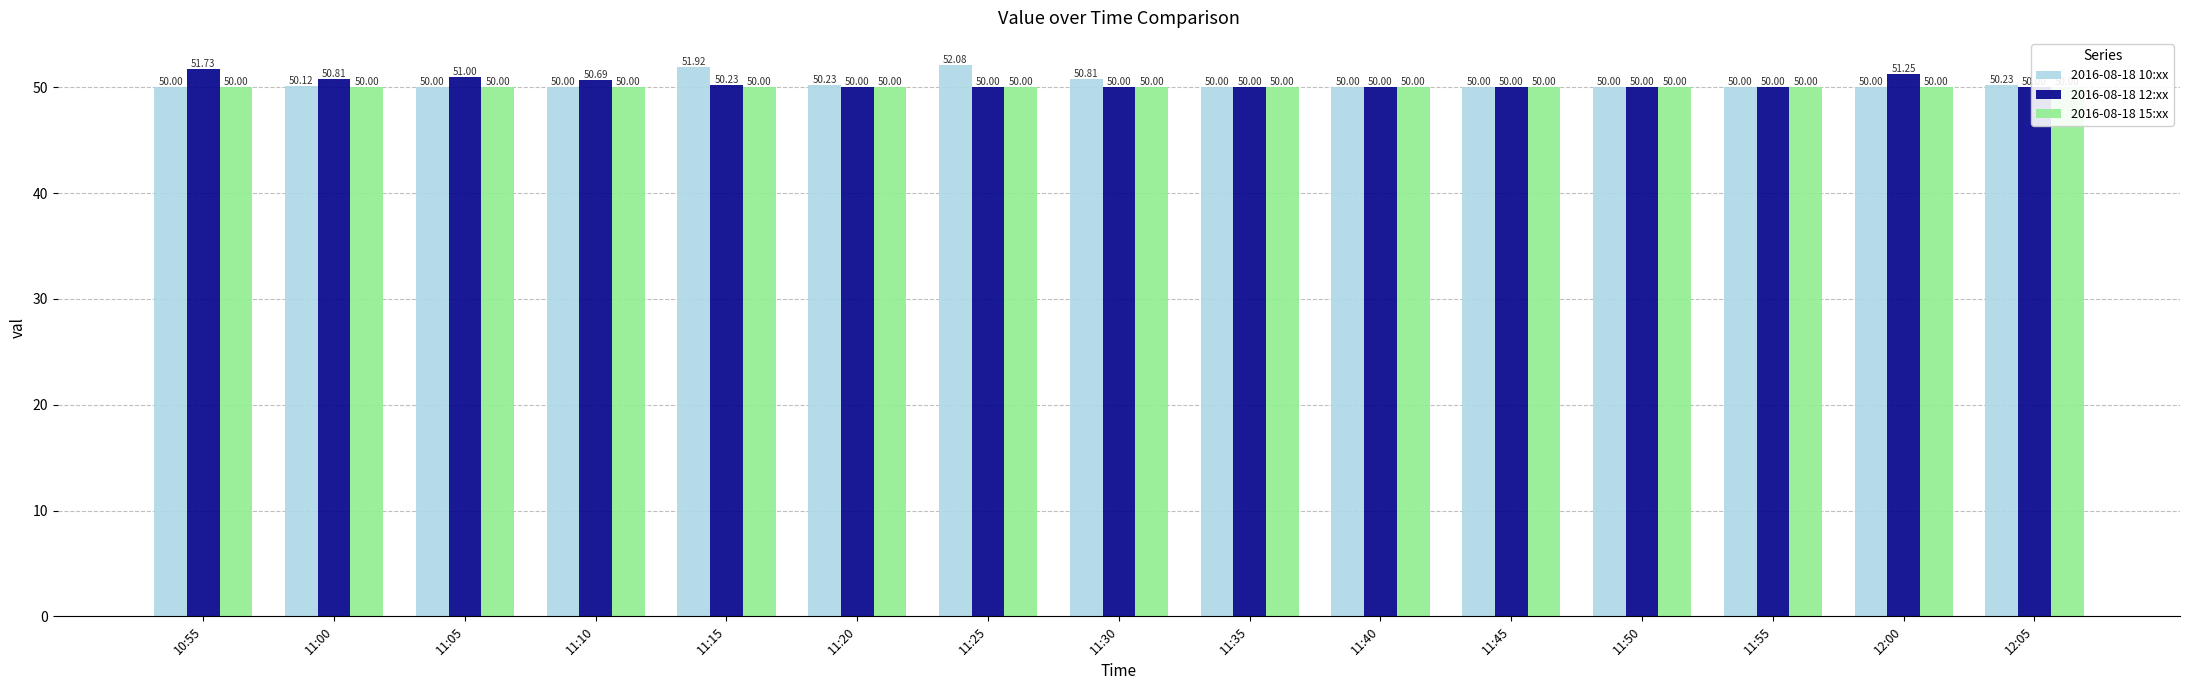

Count the number of data series in this chart.

3